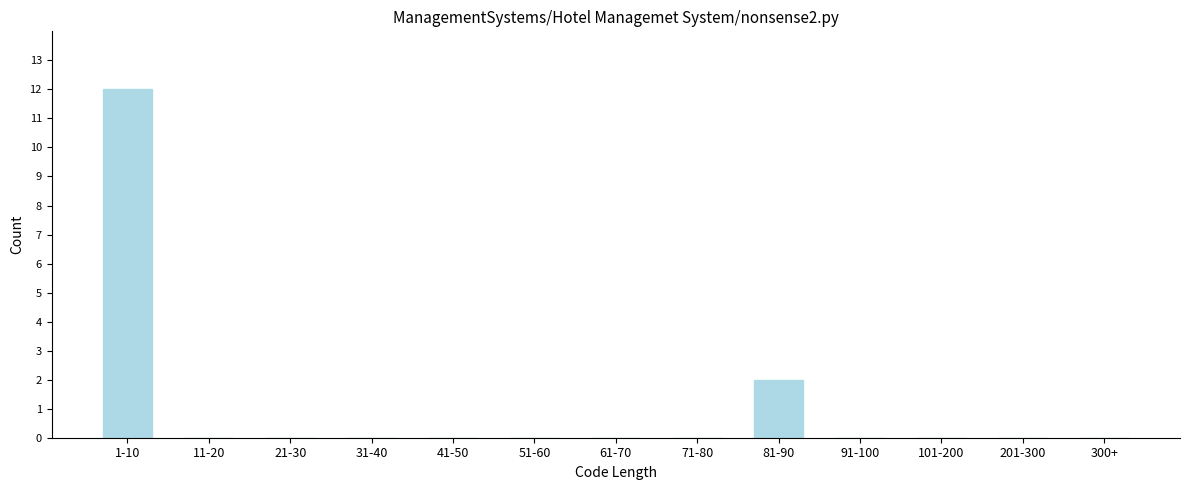

Reading right to left, transcribe all the data shown in this chart.

300+=0	201-300=0	101-200=0	91-100=0	81-90=2	71-80=0	61-70=0	51-60=0	41-50=0	31-40=0	21-30=0	11-20=0	1-10=12